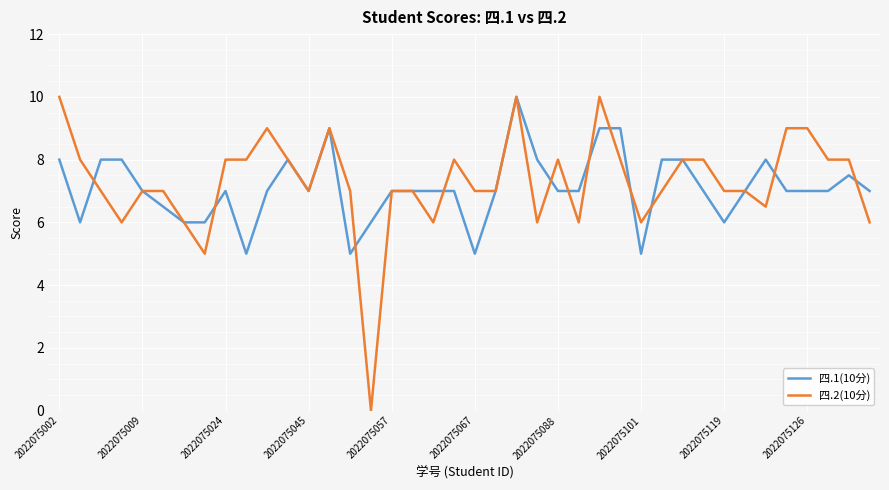

Which series has the largest range (max minus min)?

四.2(10分)